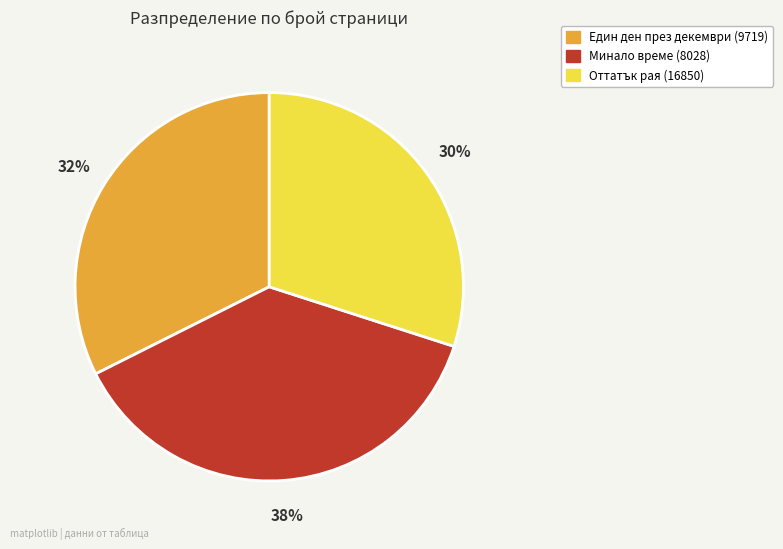

Is Минало време (8028) the majority of the pie?

No